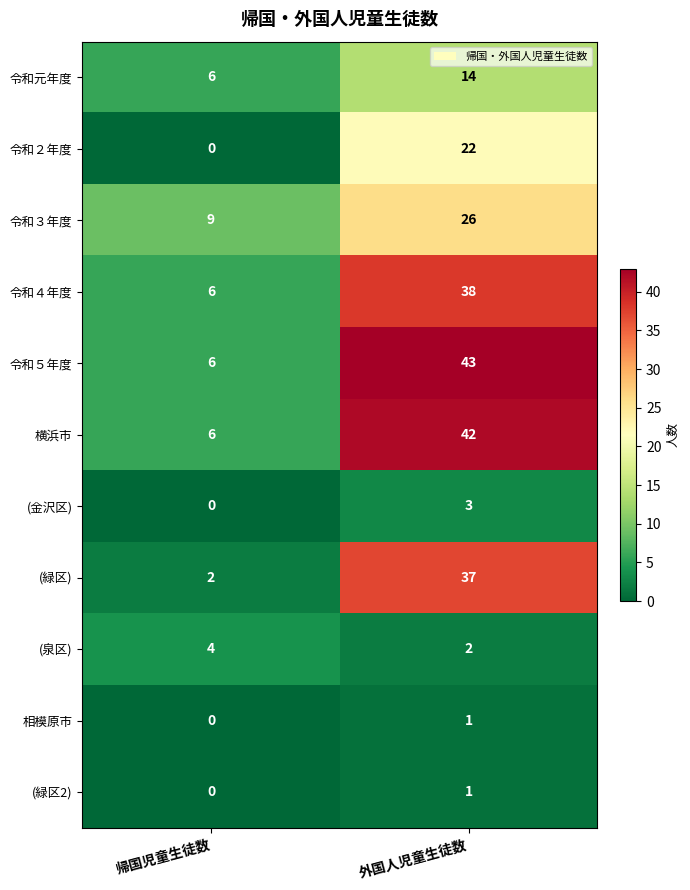

What is the sum of the 令和５年度 values at 外国人児童生徒数 and 帰国児童生徒数?

49